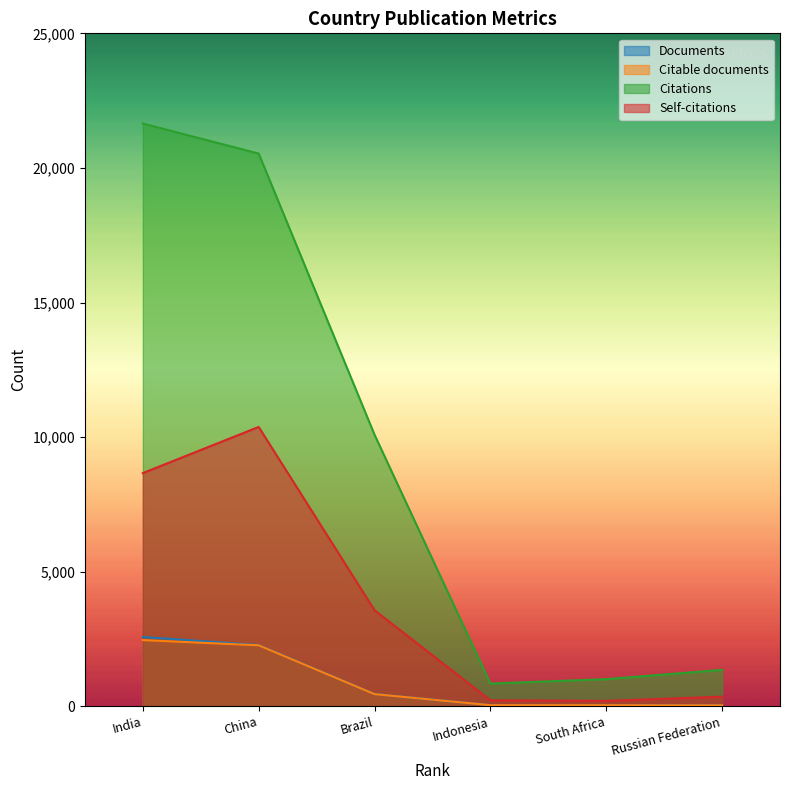

At which category is the sum across all series the highest?

China